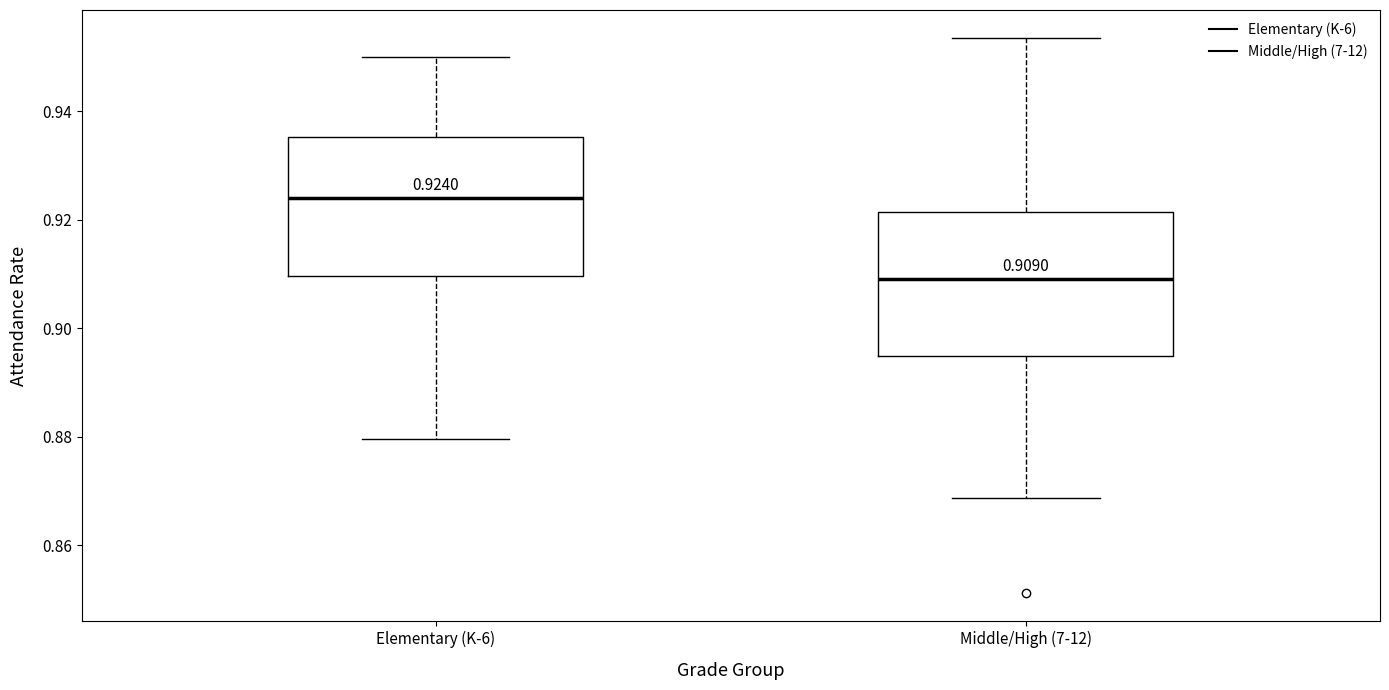

Which box has the lowest median line?

Middle/High (7-12)